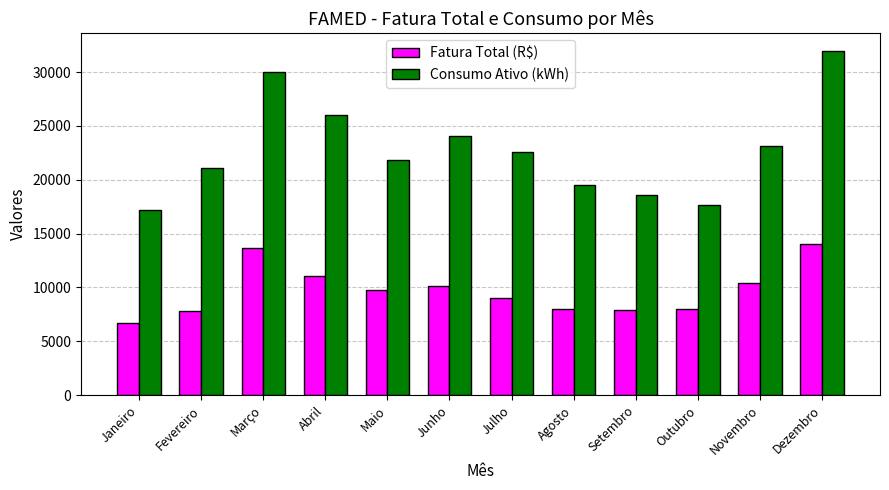

What is the value of the Fatura Total (R$) bar at the 4th from the left?

11053.5